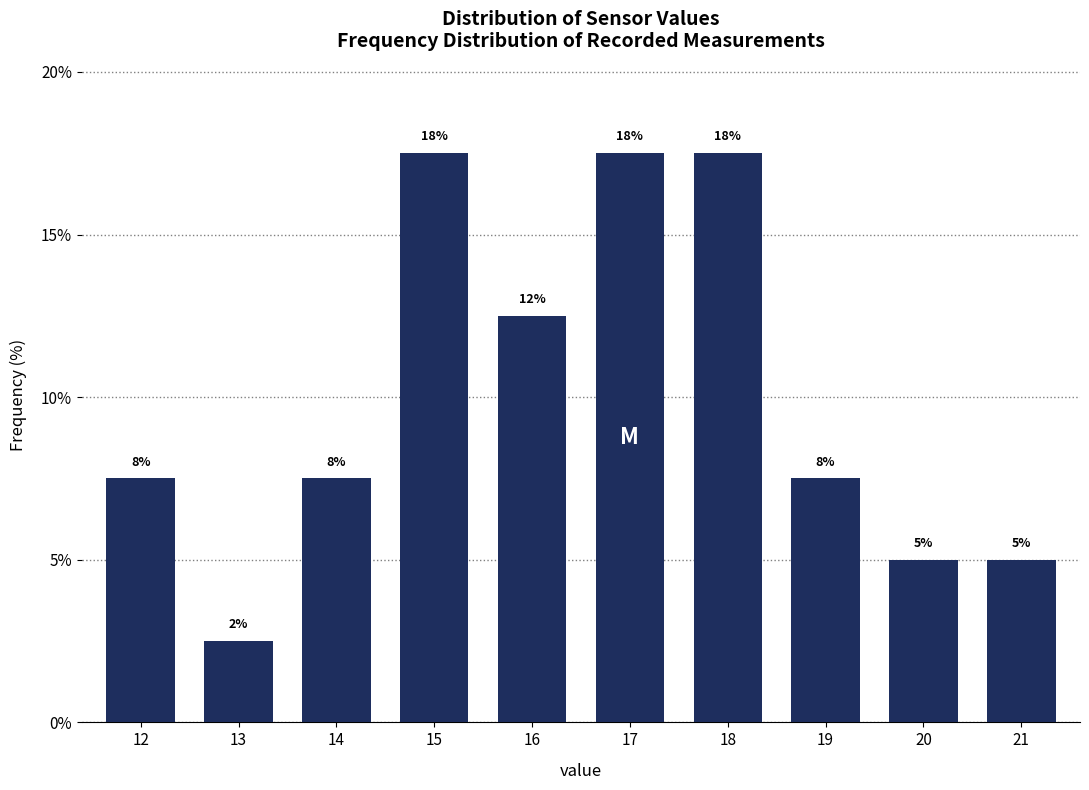

Does the chart contain any negative values?

No